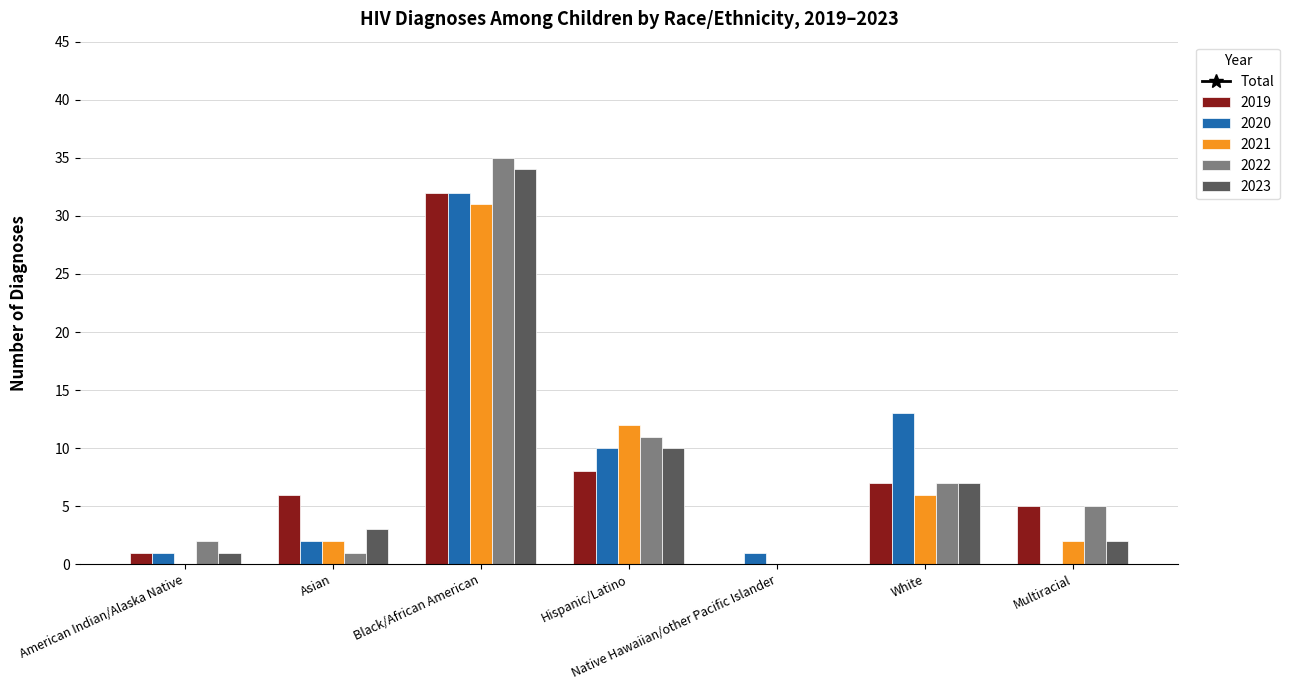

What is the maximum value for 2019?

32